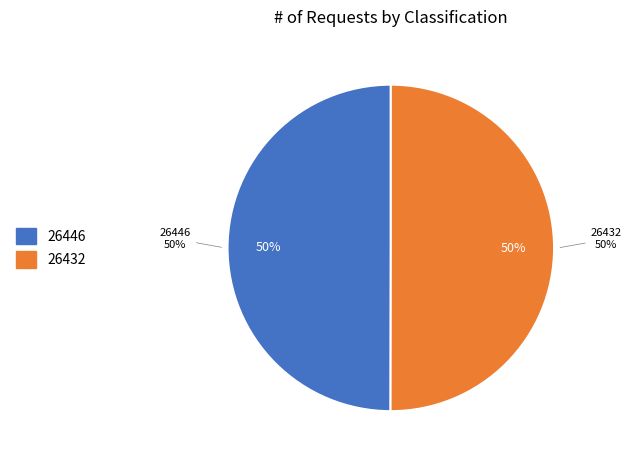

Which category has the biggest portion of the pie?

26432